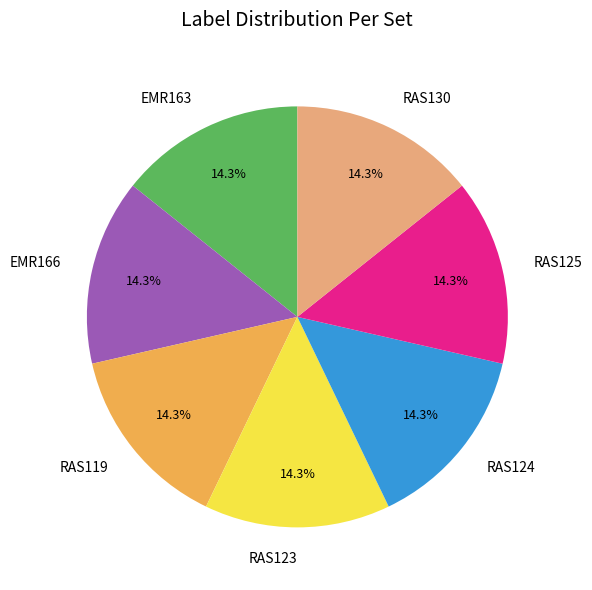

Does RAS123 account for over 50% of the chart?

No